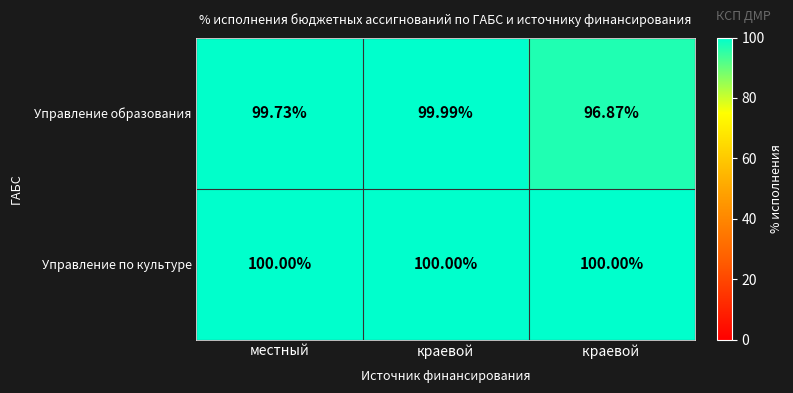

What is the minimum value shown in the chart?

96.9